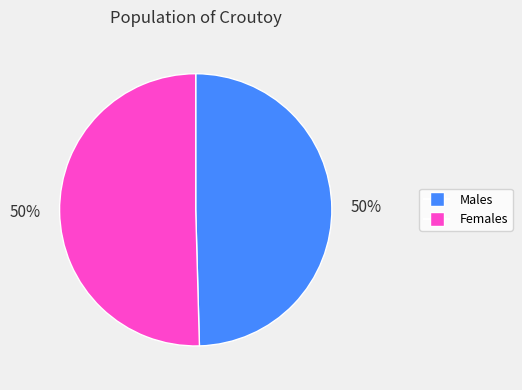

To the nearest percent, what is the average slice percentage?

50%